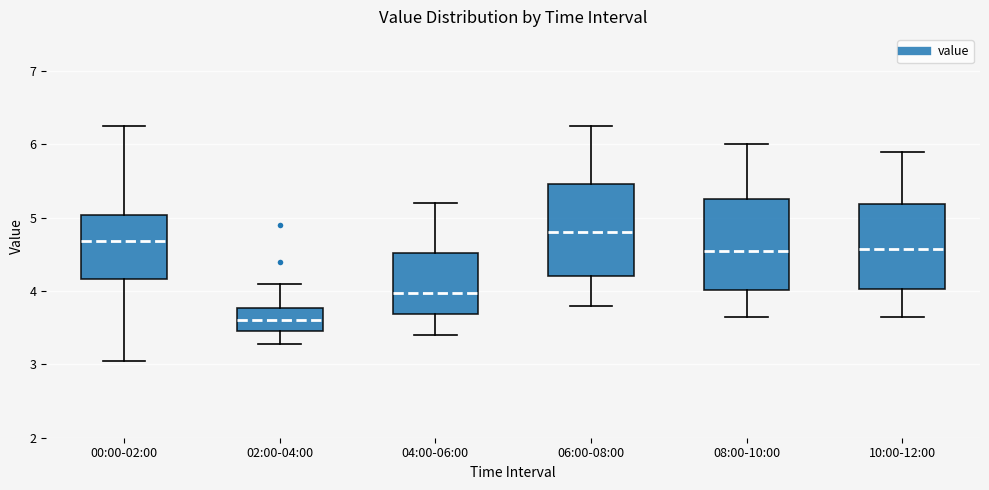

Where is the lower edge of the box for 06:00-08:00 on the y-axis? The values are not printed on the chart, so give them approximately, as read against the axis.

4.2